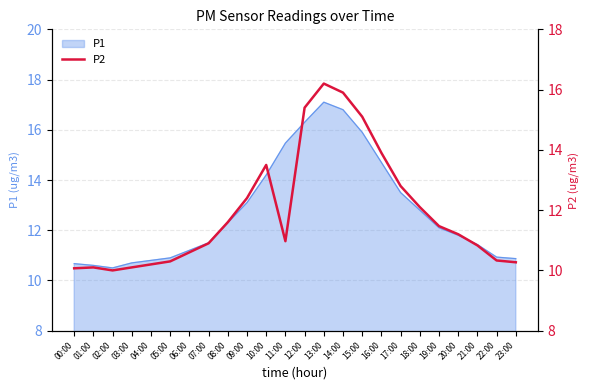

Reading right to left, list all the values displayed in this chart.

23:00=10.3	22:00=10.3	21:00=10.8	20:00=11.2	19:00=11.5	18:00=12.1	17:00=12.8	16:00=13.9	15:00=15.1	14:00=15.9	13:00=16.2	12:00=15.4	11:00=11.0	10:00=13.5	09:00=12.4	08:00=11.6	07:00=10.9	06:00=10.6	05:00=10.3	04:00=10.2	03:00=10.1	02:00=10.0	01:00=10.1	00:00=10.1